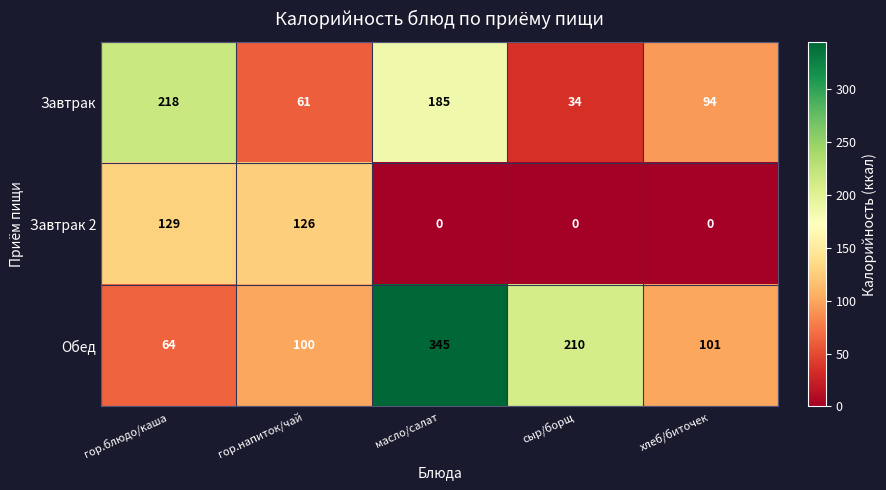

The value of Обед at сыр/борщ is 92. True or false?

False